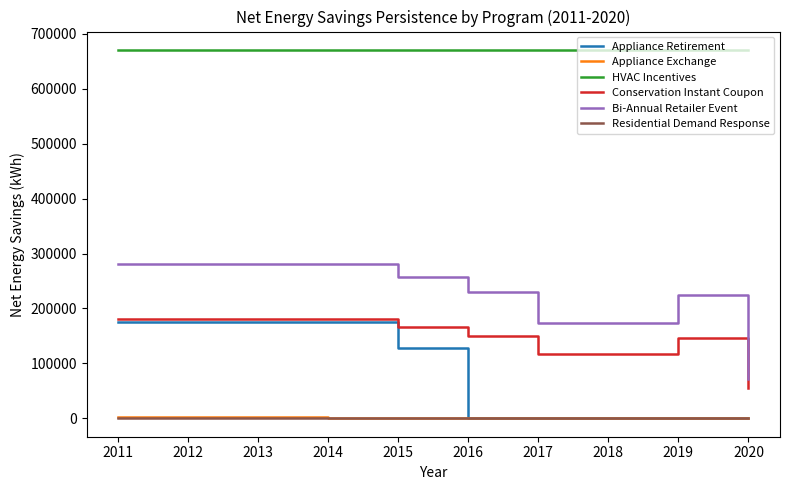

True or false: Residential Demand Response and Bi-Annual Retailer Event intersect in this chart.

False